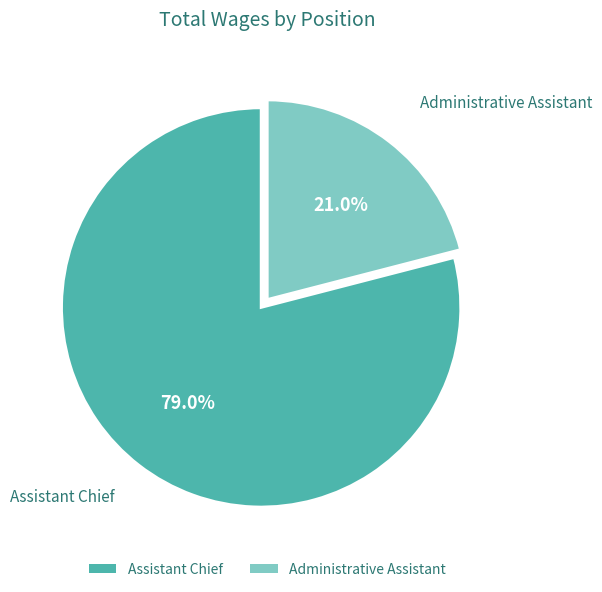

What portion of the pie excludes Assistant Chief?

21.0%